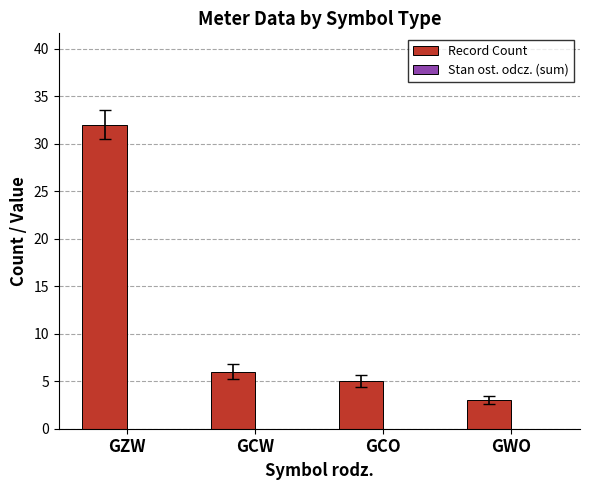

What is the change in value from GCW to GWO?

-3